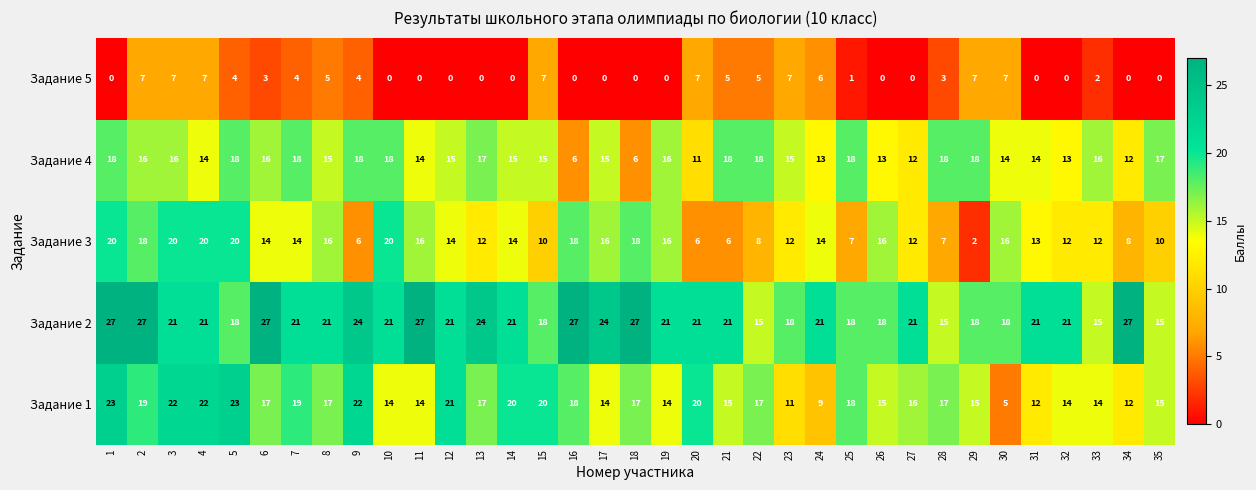

What is the difference between the second highest and second lowest values in the Задание 2 series?

12